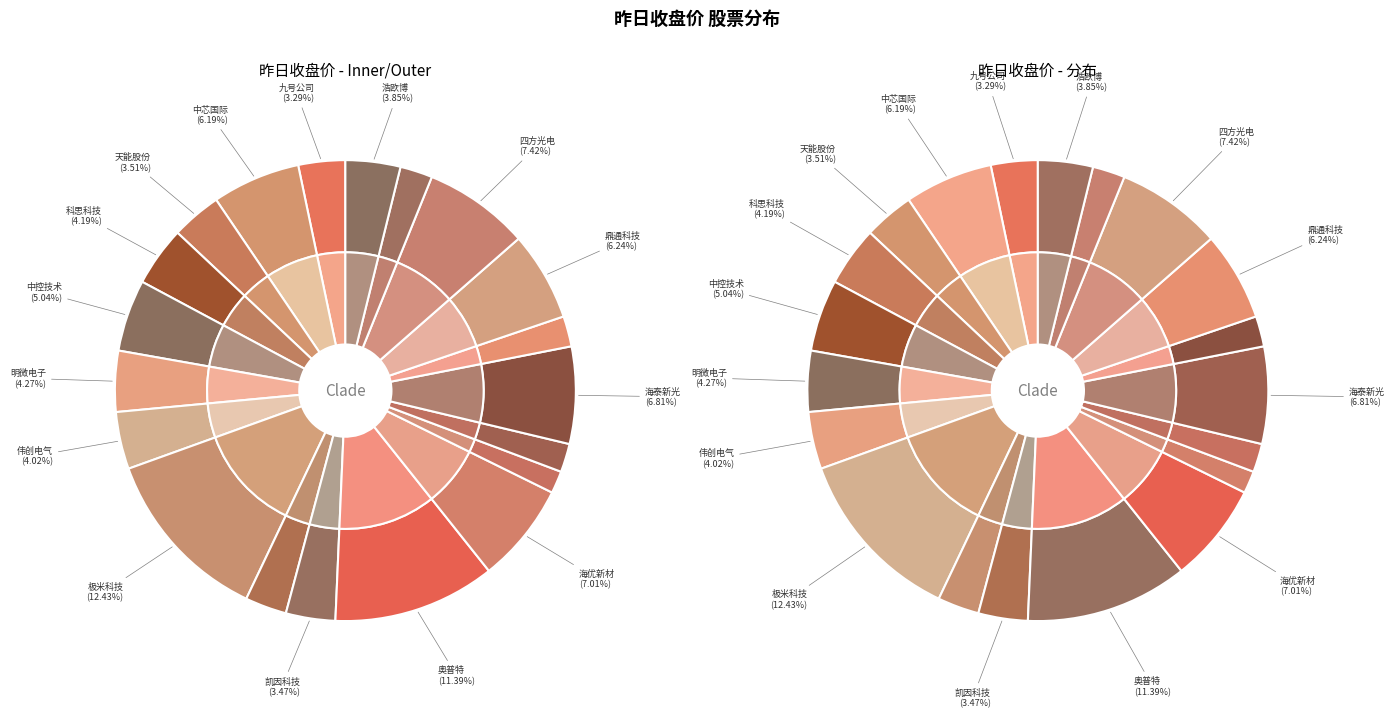

The 浩欧博 slice represents 1% of the pie. True or false?

False